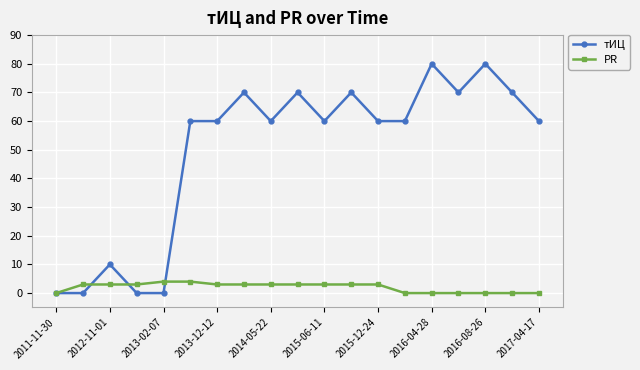

Which series has the largest total across all categories?

тИЦ